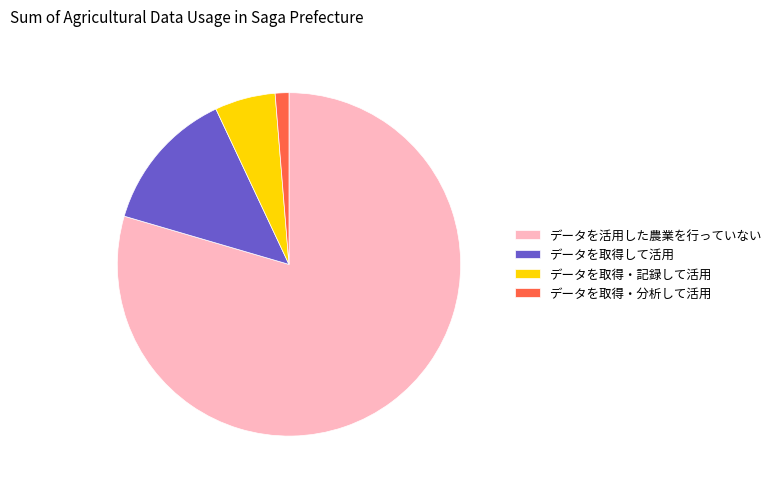

Is there any slice that represents more than half of the pie?

Yes